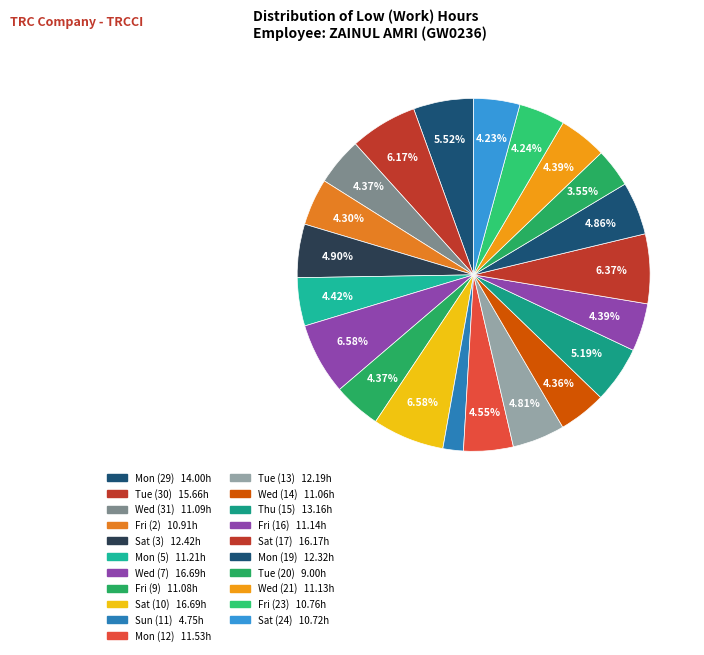

How many slices are in this pie chart?

21